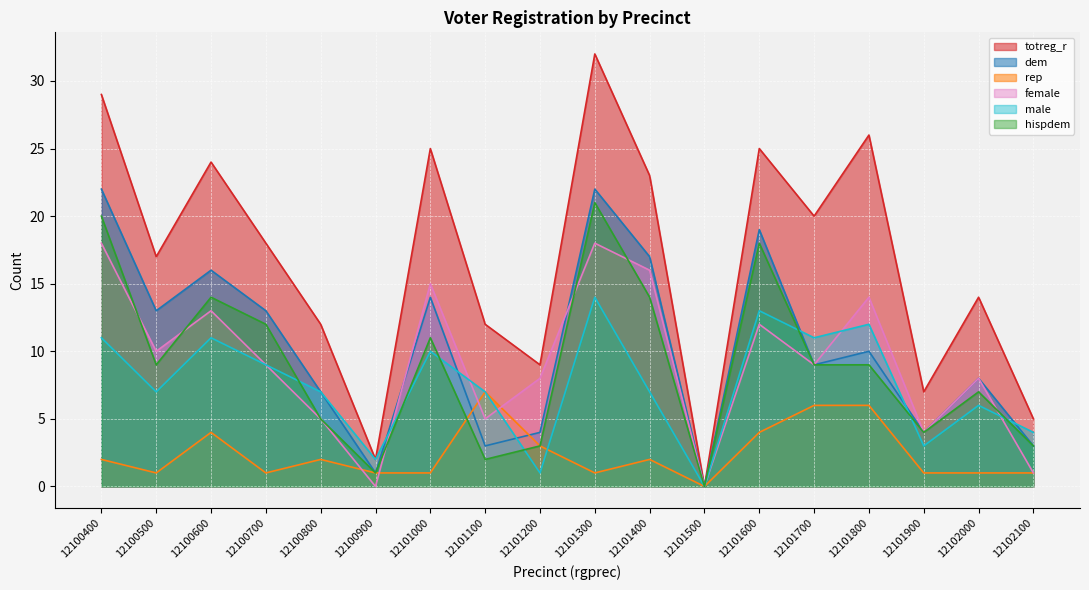

The value of rep at 12101300 is 1. True or false?

True